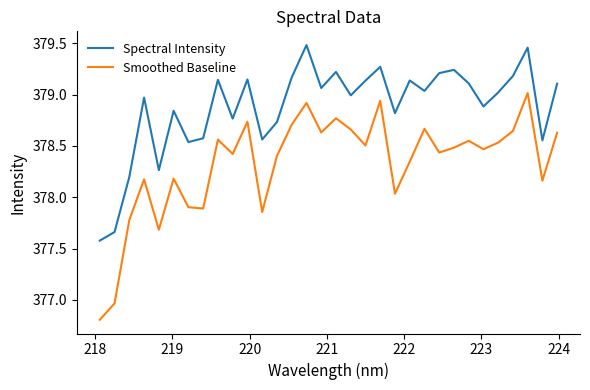

Rank the series by their average value, from lowest to highest.

Smoothed Baseline, Spectral Intensity